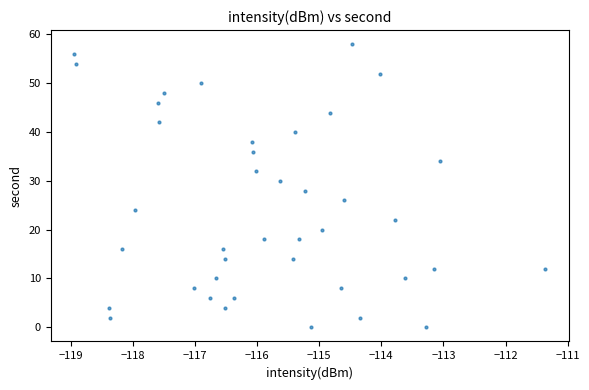

What is the range of Y values (max minus min)?

58